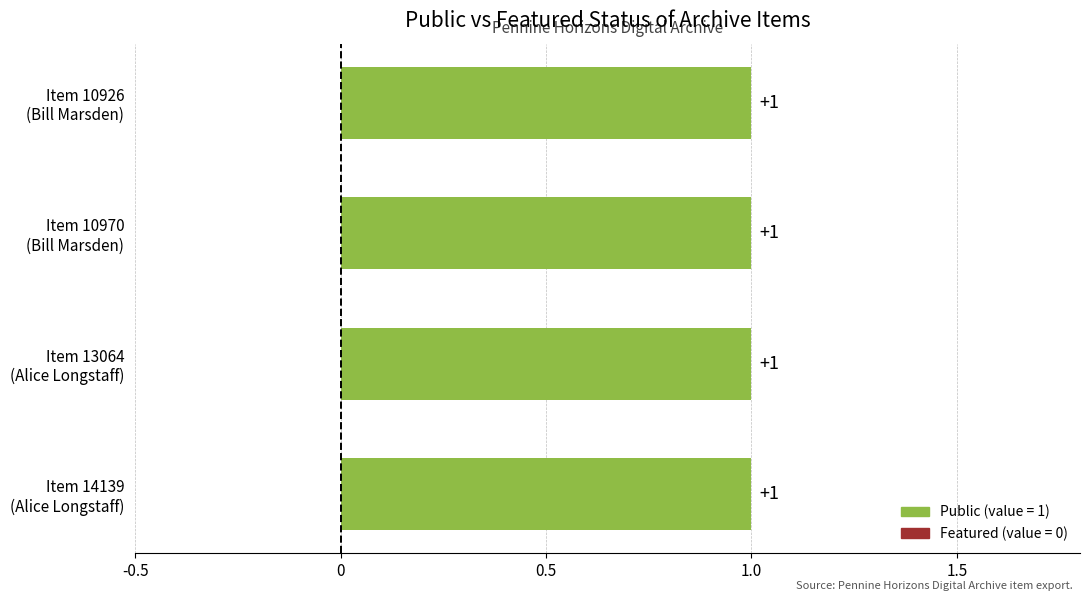

How many data points does each series have?

4